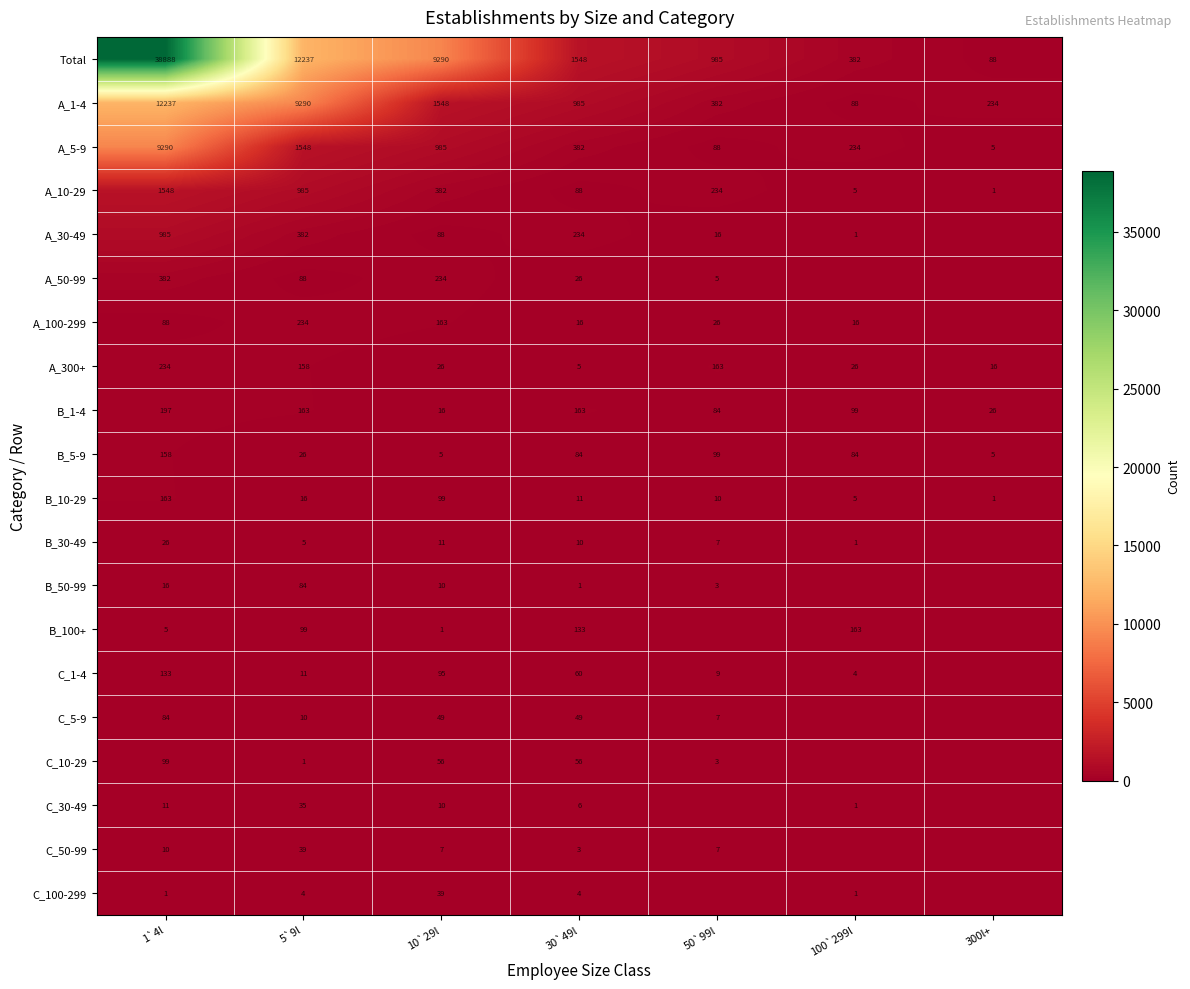

What is the spread (max minus min) of values at 30`49l?

1547